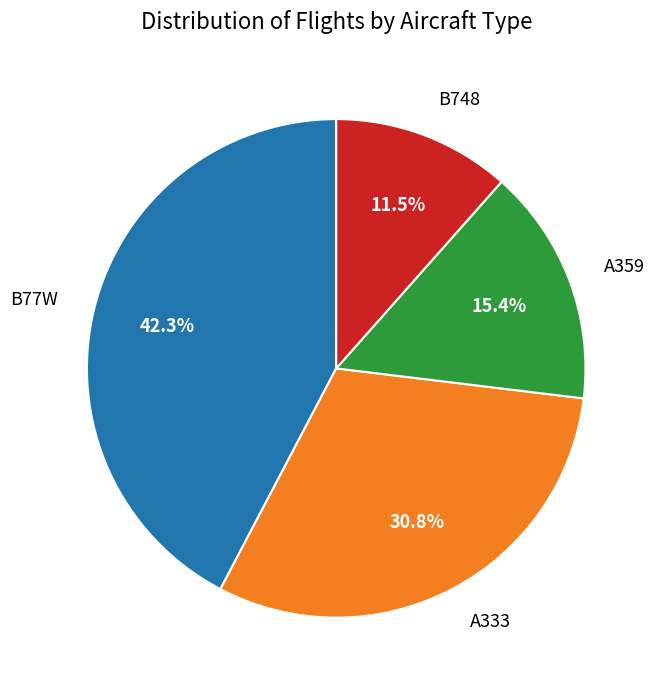

How many segments does this pie chart have?

4